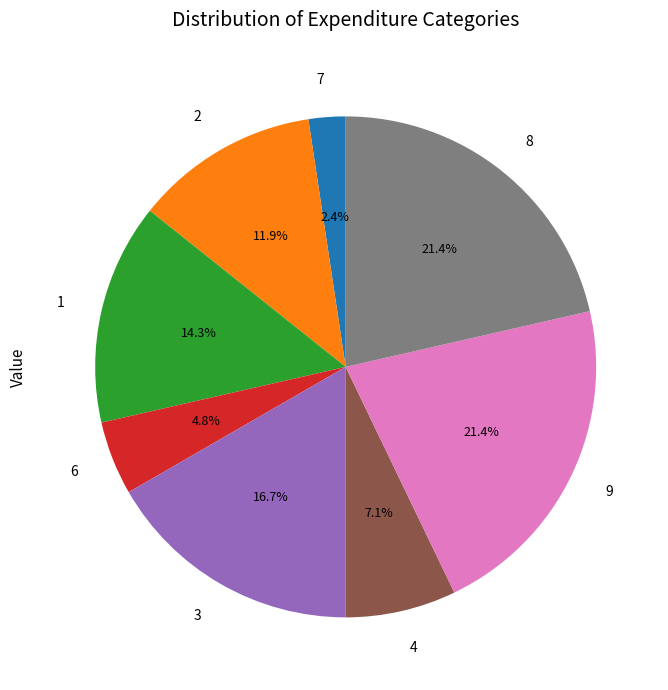

Approximately how many times larger is the value at 2 compared to 6?

2.5